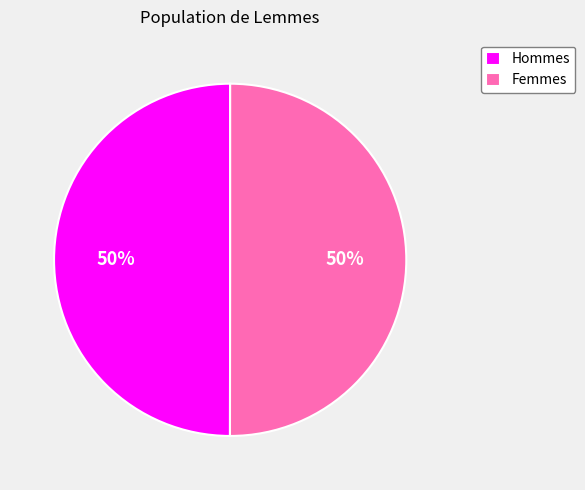

How many slices are in this pie chart?

2